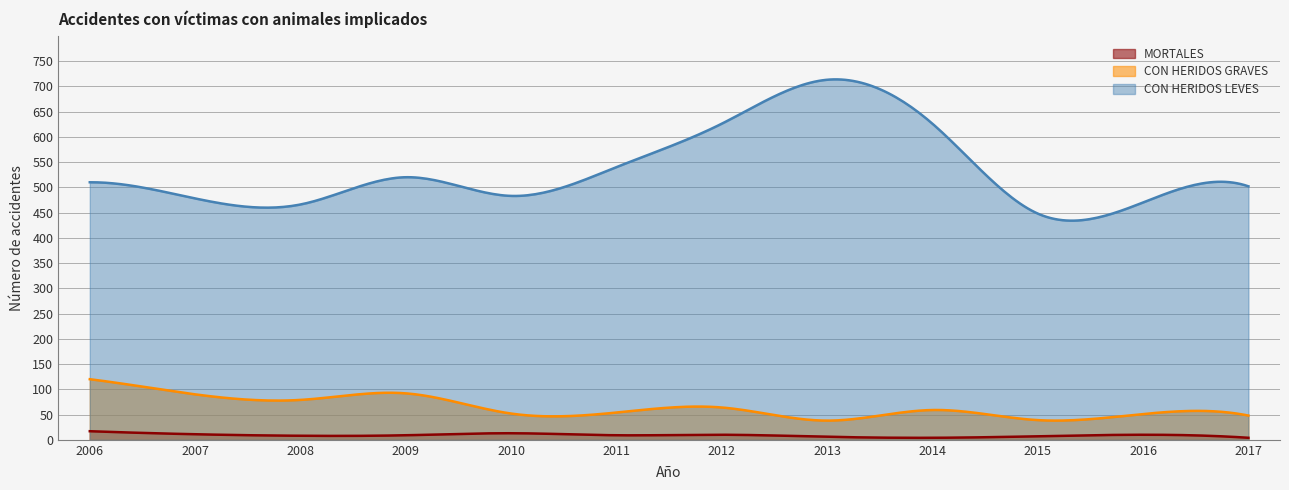

What is the sum of all CON HERIDOS LEVES values?

160393.1